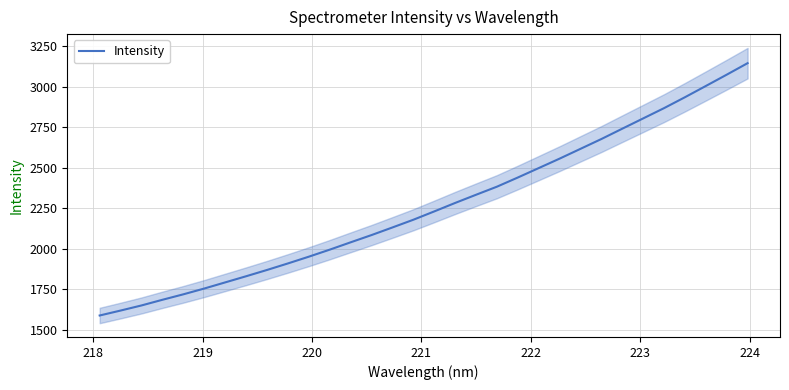

Reading right to left, extract all data points from this chart.

3146.1	3075.1	3005.2	2935.8	2868.5	2805.0	2741.6	2677.8	2617.2	2556.7	2498.3	2440.1	2383.4	2333.5	2282.9	2230.6	2179.2	2131.5	2084.5	2039.7	1994.4	1951.0	1909.3	1868.9	1830.1	1792.1	1754.2	1718.5	1684.7	1649.7	1618.2	1587.7